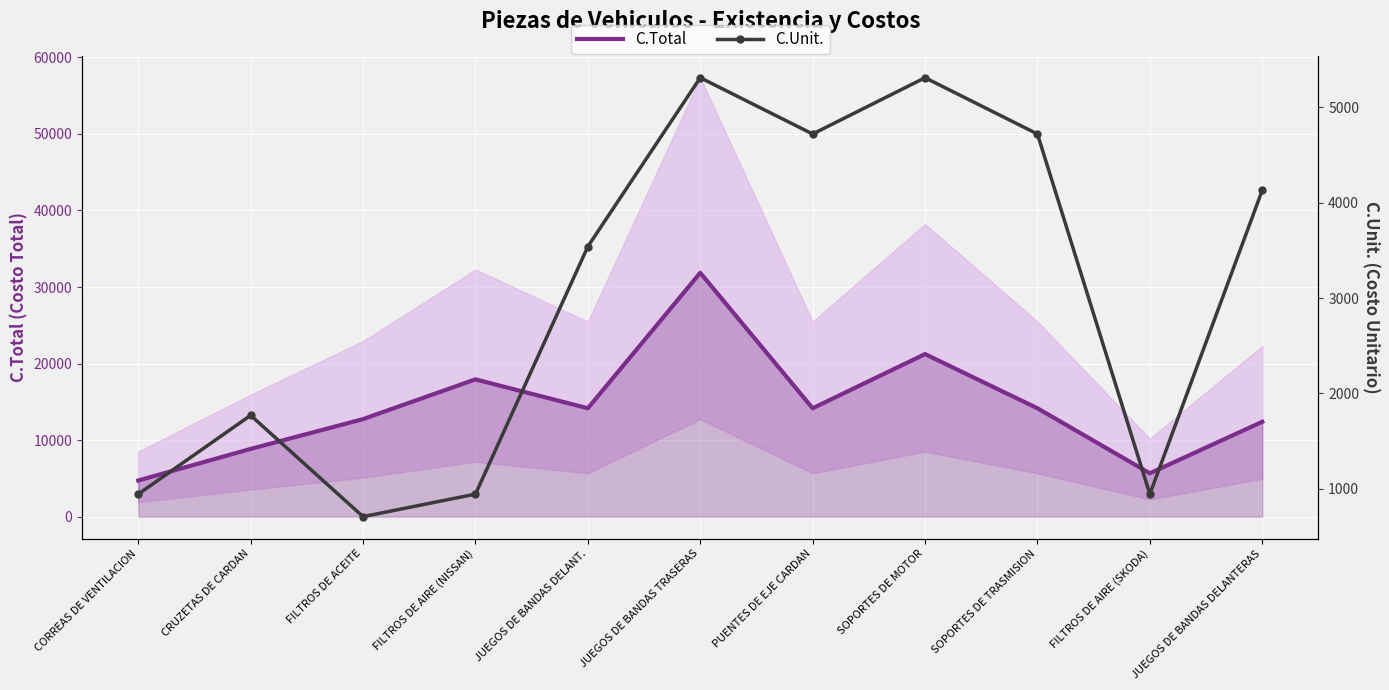

List the series in order of their peak value, highest first.

C.Total, C.Unit.